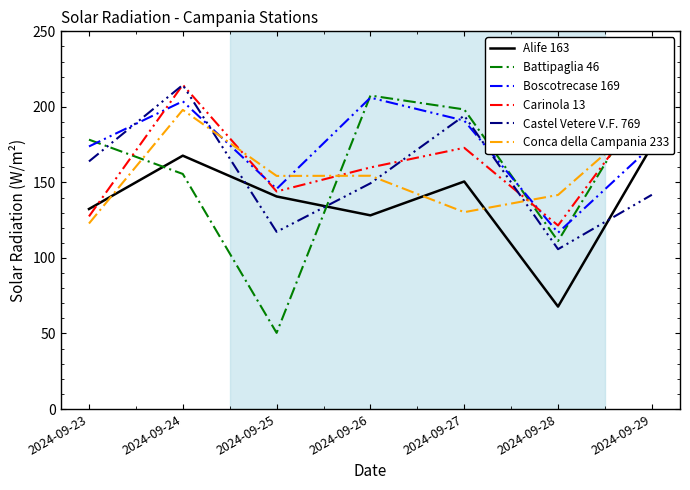

Which series has the largest range (max minus min)?

Battipaglia 46